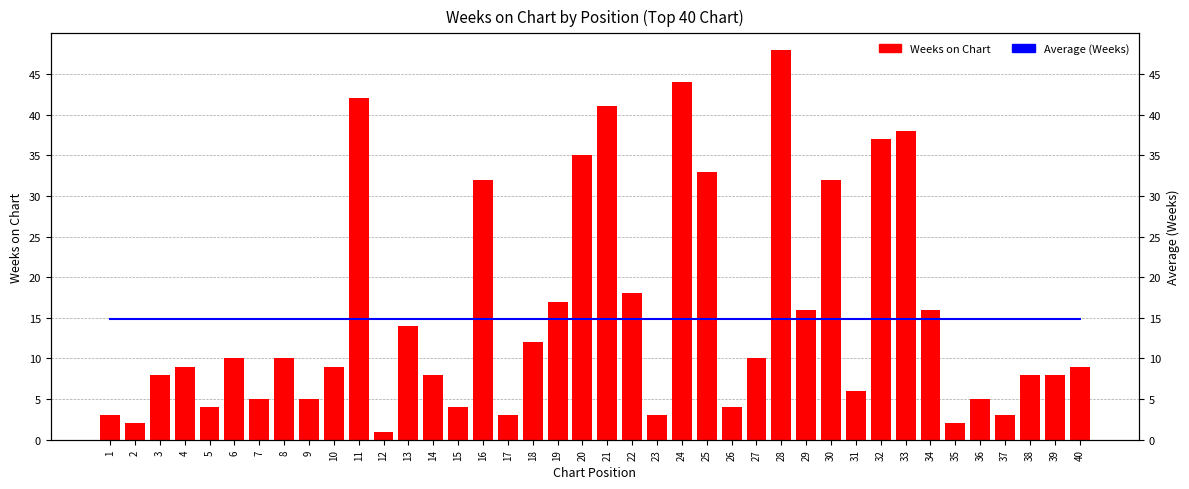

At which label is Average (Weeks) closest to 14?

1